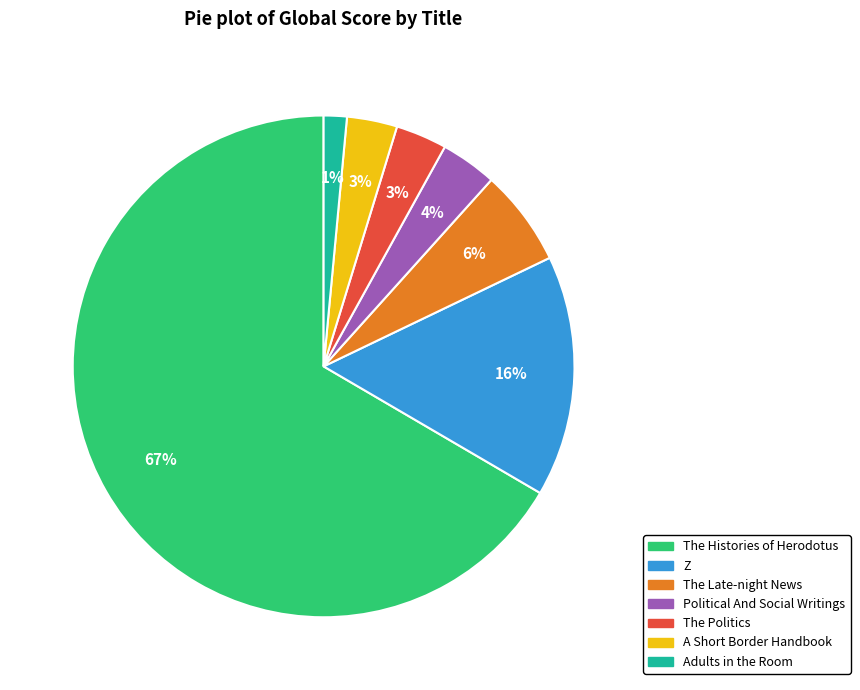

How many segments does this pie chart have?

7